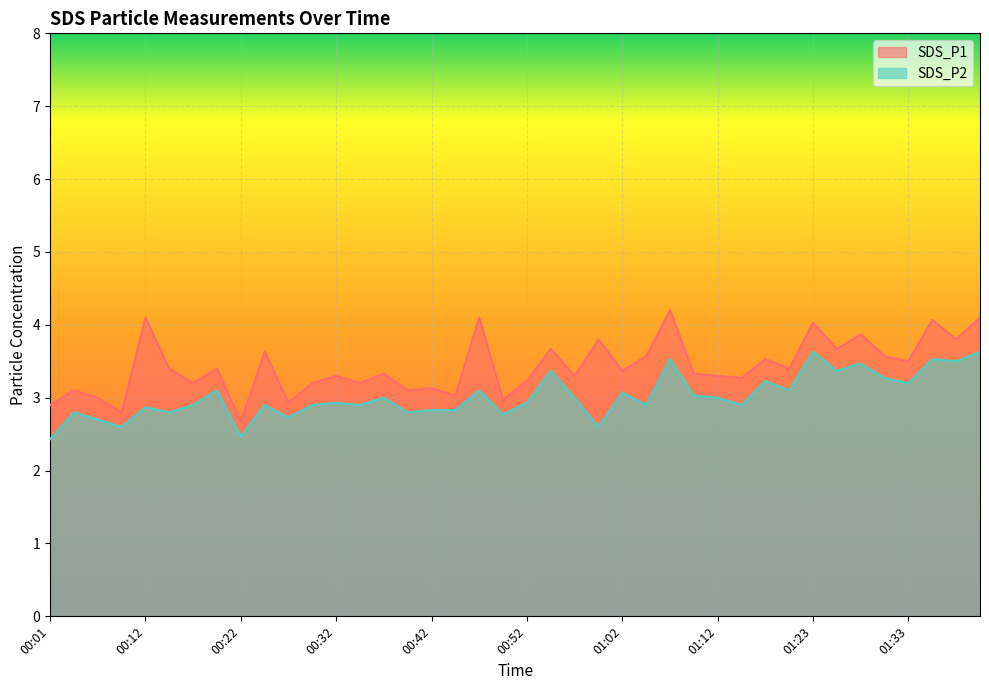

Which has a higher value, 00:09 or 01:07?

01:07